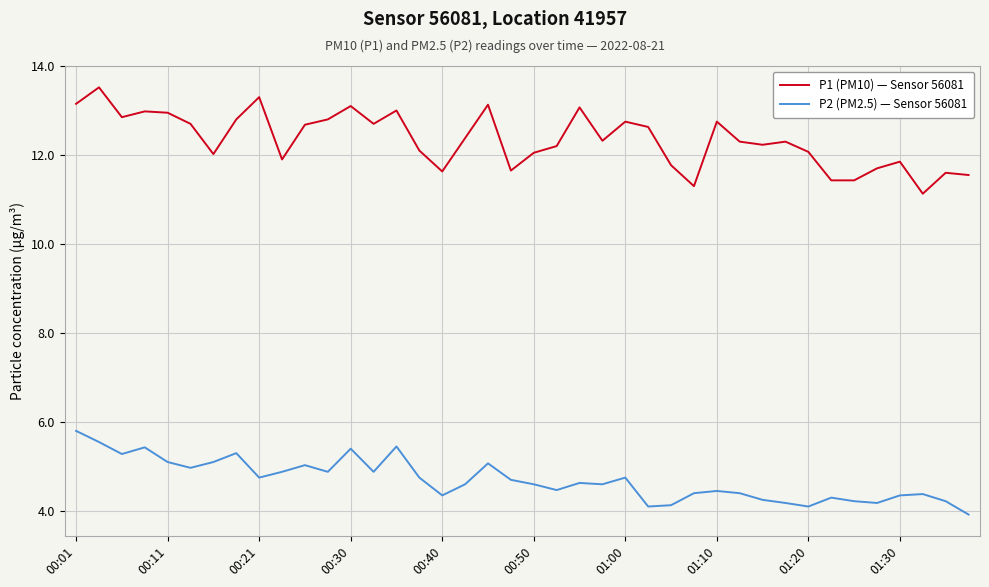

How many lines are shown in the chart?

2